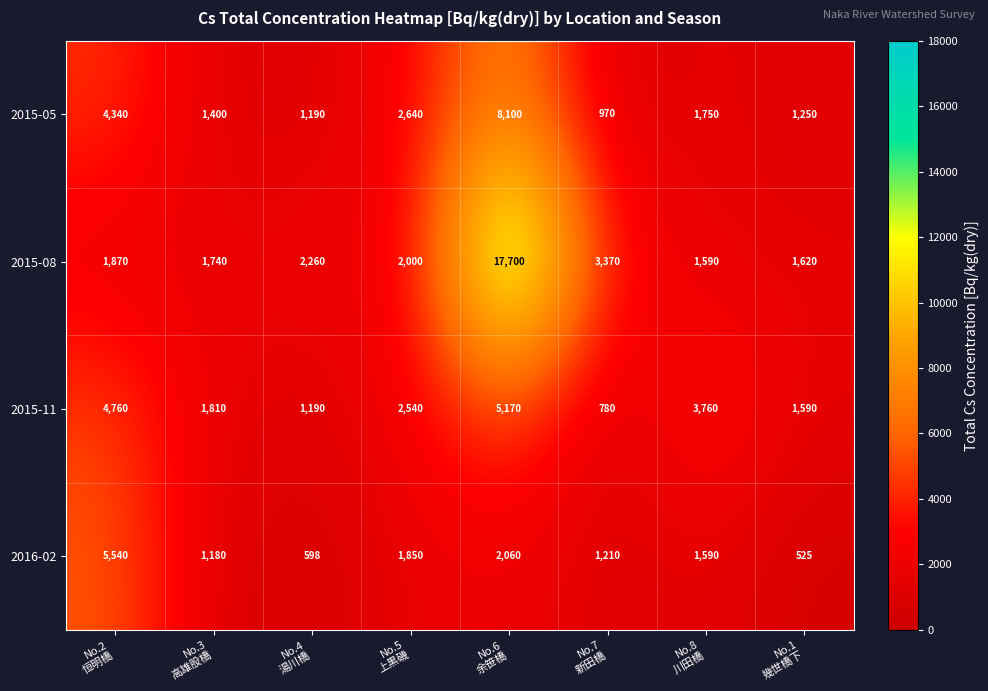

List the series in order of their peak value, lowest first.

2015-11, 2016-02, 2015-05, 2015-08